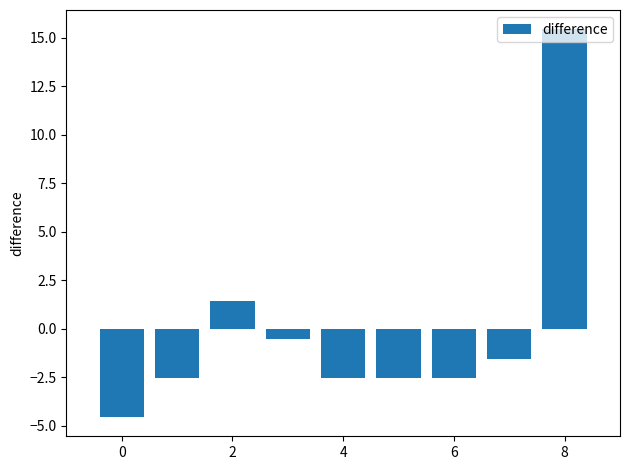

What is the minimum value shown in the chart?

-4.6